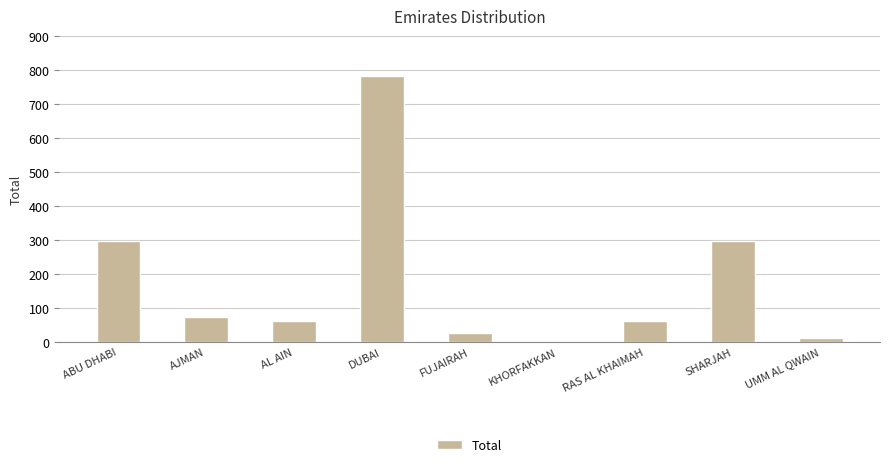

True or false: the data shows 298 at SHARJAH.

True